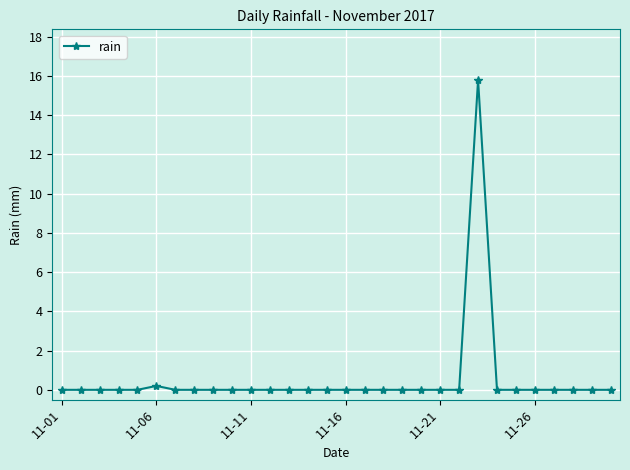

Is this an area chart (filled region under the line)?

No